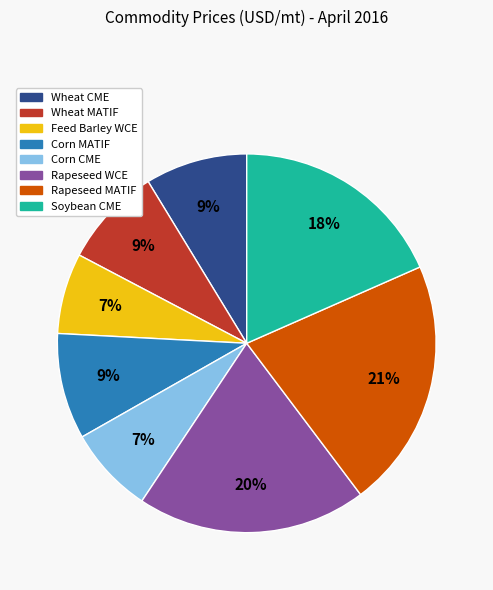

Is the sum of Rapeseed MATIF and Feed Barley WCE greater than half?

No